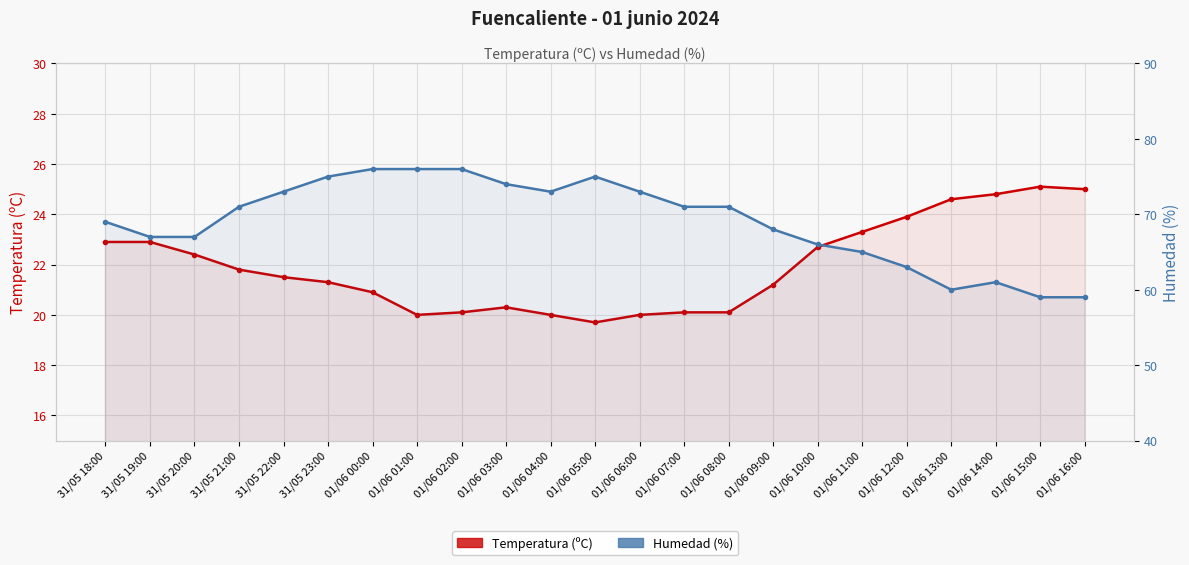

What is the value of the Temperatura (ºC) point at the 19th from the left?

23.9